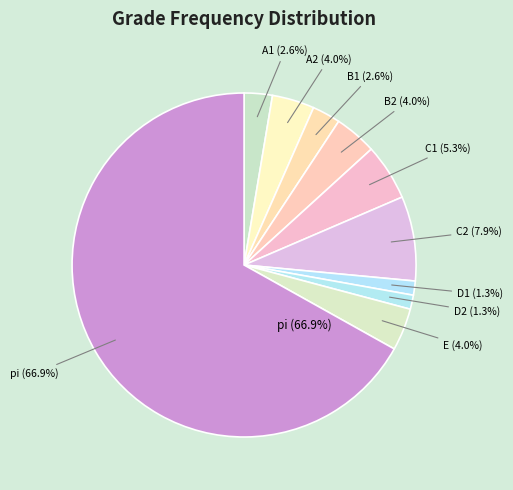

Approximately how many times larger is the value at E compared to B1?

1.5